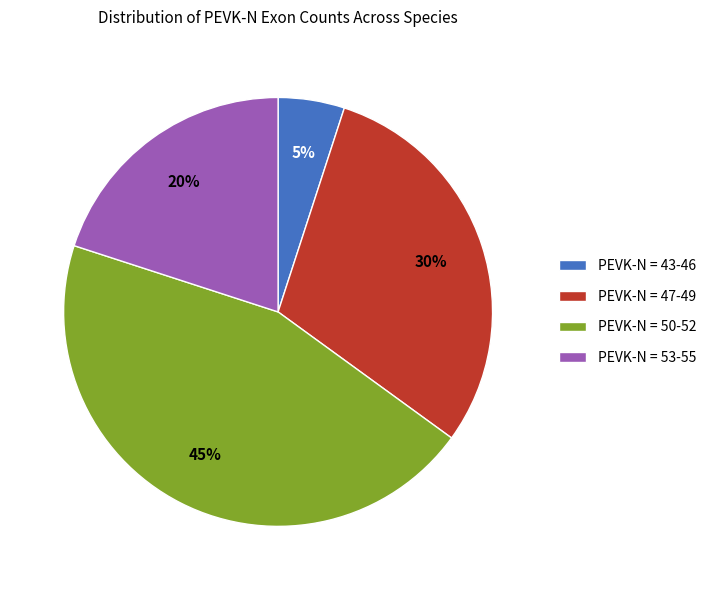

Approximately how many times larger is the value at PEVK-N = 53-55 compared to PEVK-N = 43-46?

4.0